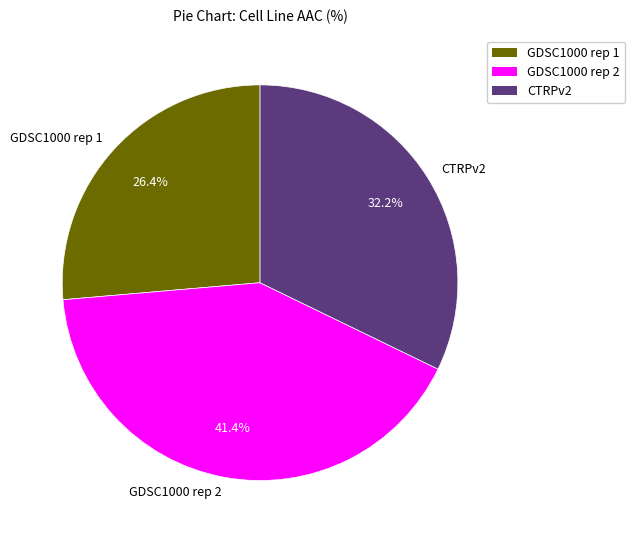

Is CTRPv2 the majority of the pie?

No